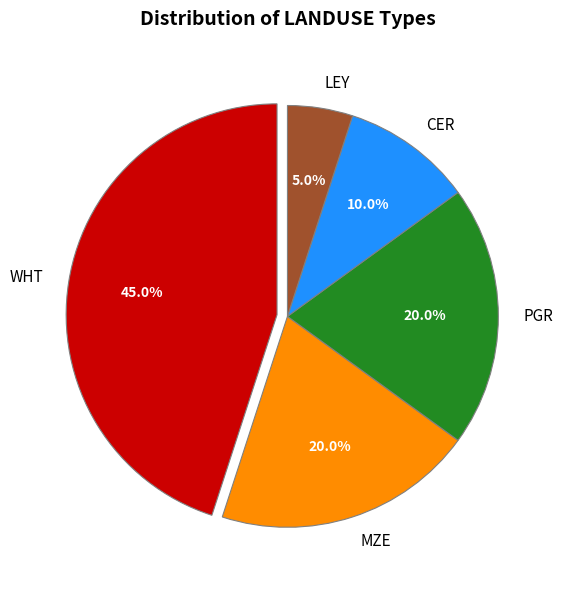

Is the sum of PGR and LEY greater than half?

No